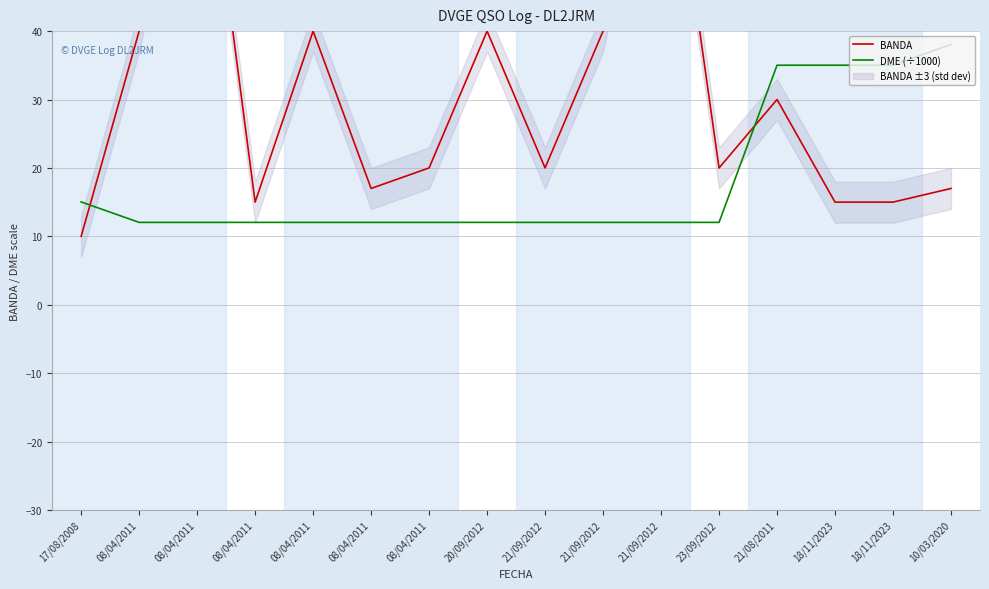

What is the difference between the maximum and minimum values in the DME (÷1000) series?

26.0